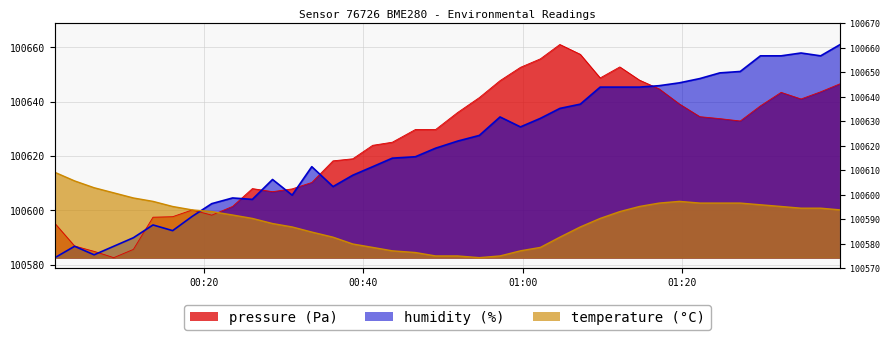

How many interior local peaks does the pressure series have?

6